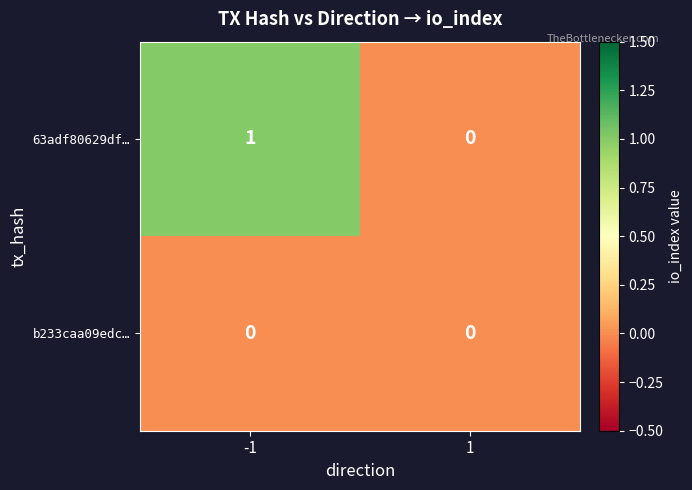

Which series has the largest total across all categories?

63adf80629df…